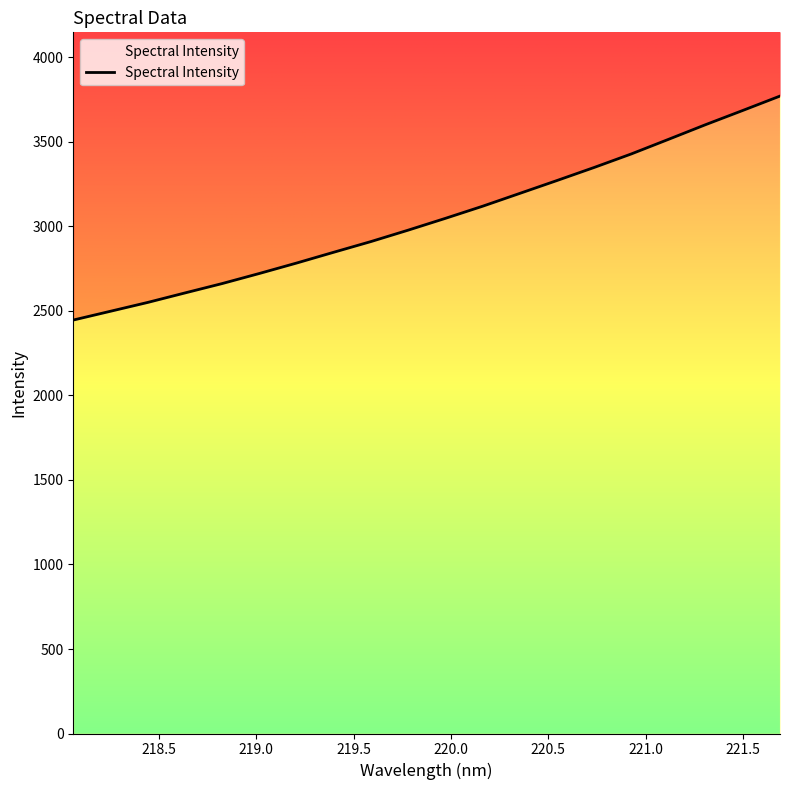

Reading left to right, extract all data points from this chart.

2446.5	2498.5	2550.7	2606.8	2662.3	2722.0	2783.7	2847.7	2910.9	2978.4	3048.1	3119.8	3195.8	3271.9	3349.2	3429.3	3515.6	3602.6	3686.7	3771.7